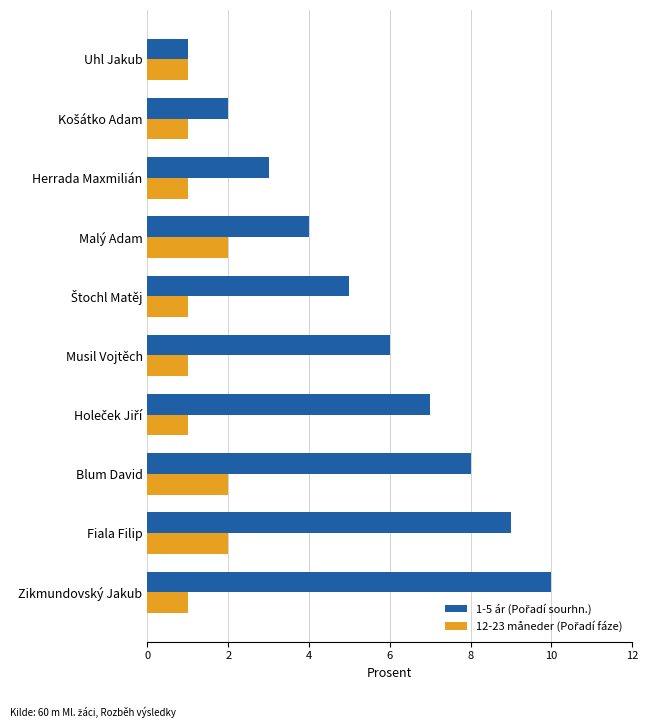

How many data points does each series have?

10